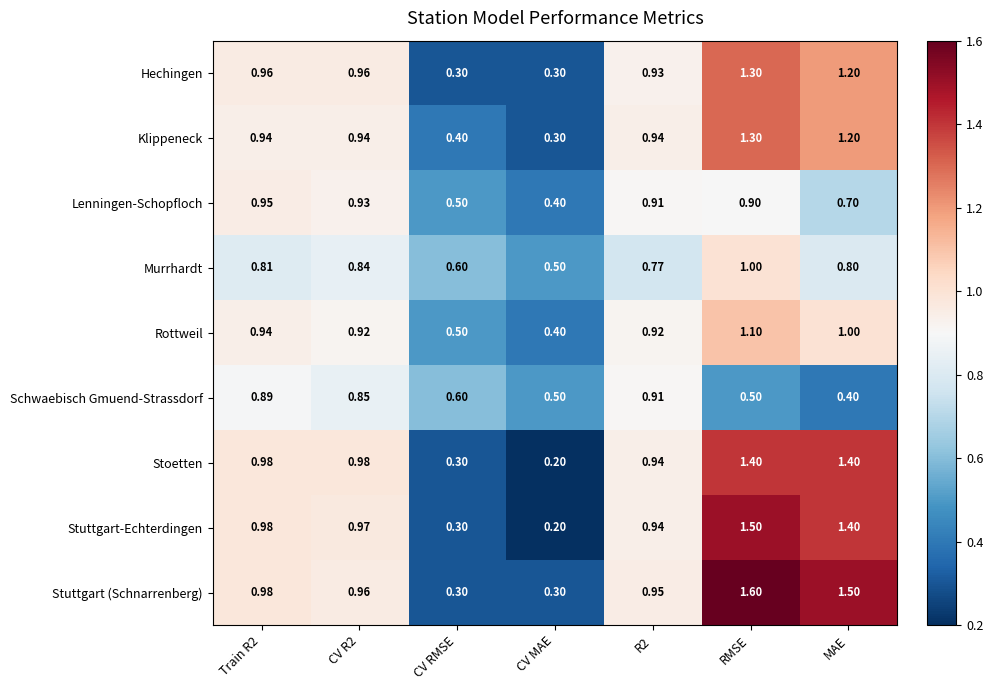

At which label is Stuttgart-Echterdingen closest to 0?

CV MAE